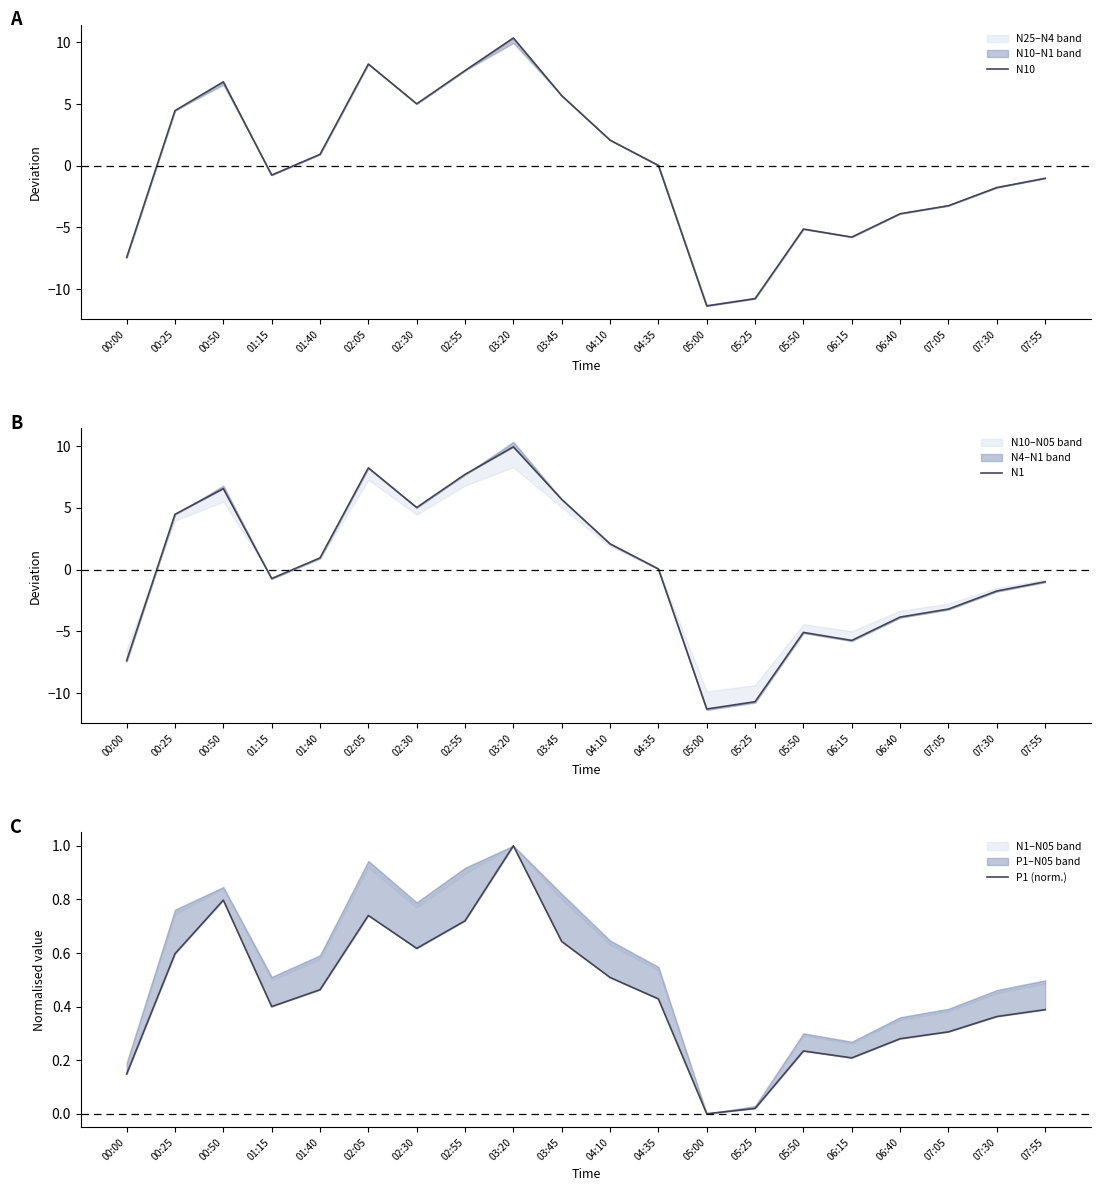

What is the difference between the maximum and minimum values in the P1 (norm.) series?

1.0